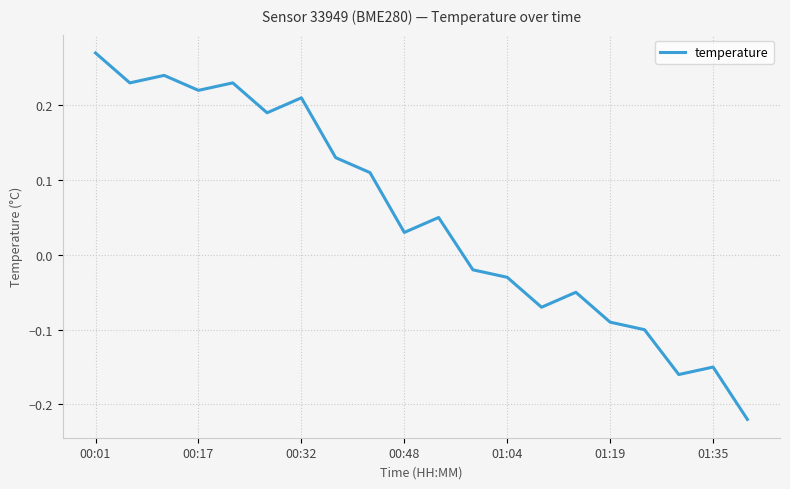

What is the sum of all values?

1.0